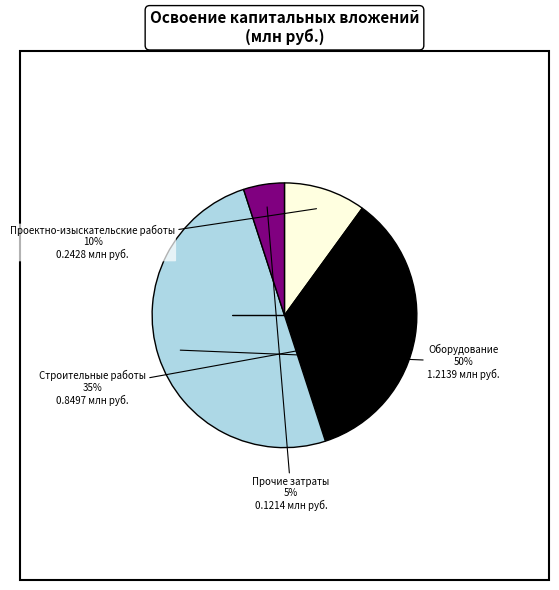

To the nearest percent, what is the difference between the largest and smallest slice percentages?

45%